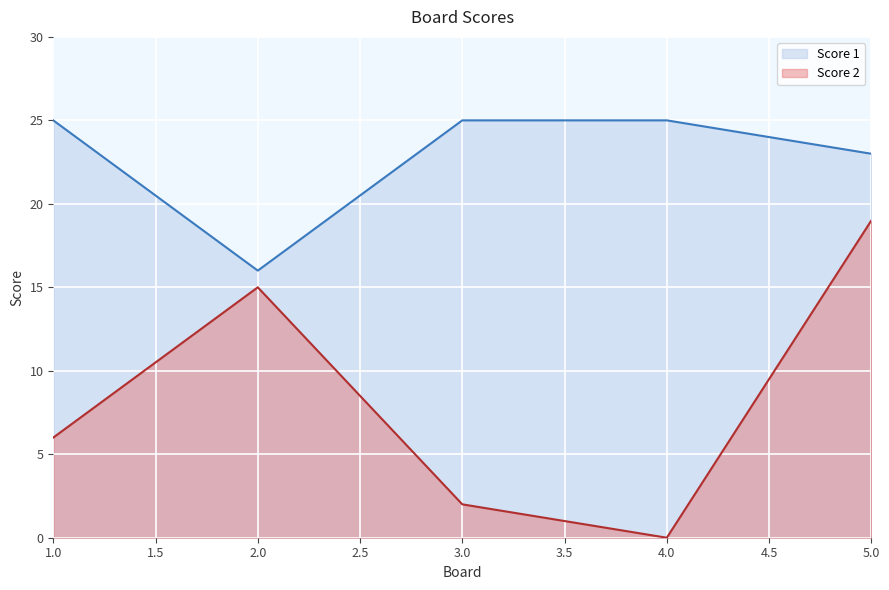

True or false: Score 2 and Score 1 cross at least once.

False